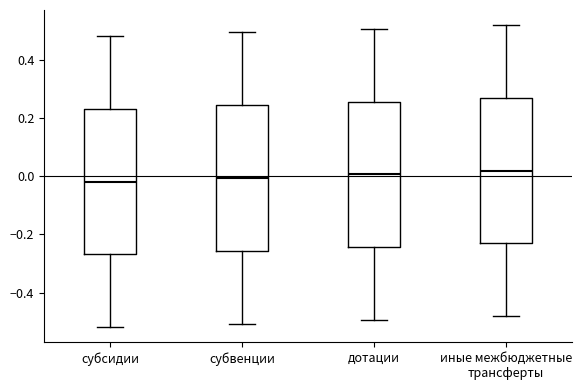

Reading left to right, read every box against the y-axis: the position of its median line, the range the box covers, and the ends of its whiskers. The values are not printed on the chart, so give them approximately, as read against the axis.

субсидии: median -0.02, box -0.26 to 0.24, whiskers -0.52 to 0.48
субвенции: median 0.00, box -0.26 to 0.24, whiskers -0.50 to 0.50
дотации: median 0.00, box -0.24 to 0.26, whiskers -0.50 to 0.50
иные межбюджетные трансферты: median 0.02, box -0.24 to 0.26, whiskers -0.48 to 0.52